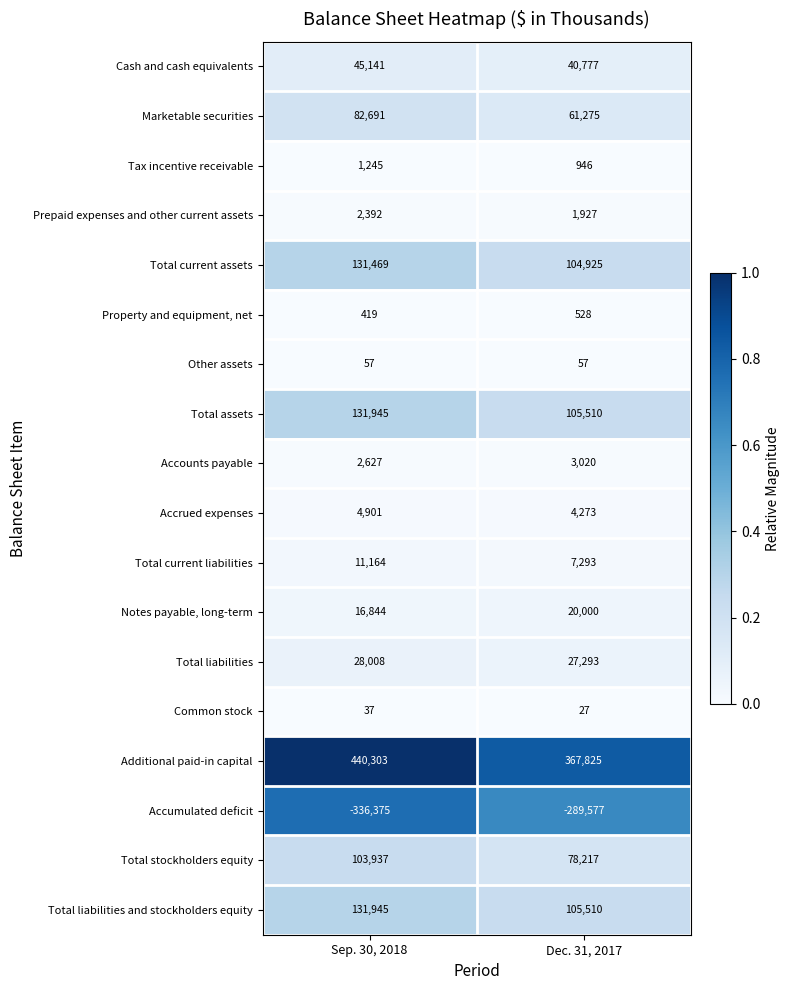

List the labels in order of Tax incentive receivable value, smallest first.

Dec. 31, 2017, Sep. 30, 2018